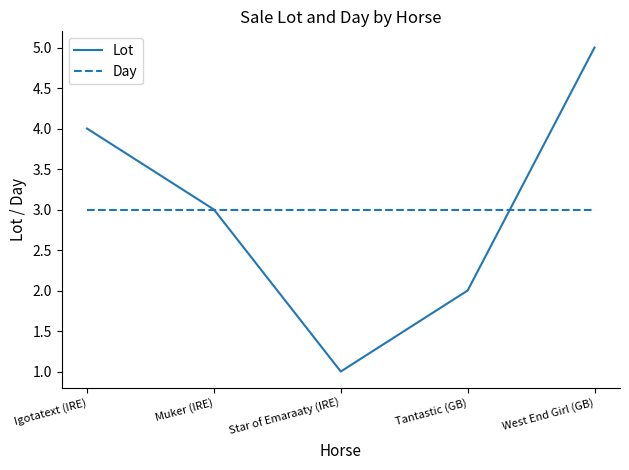

At which category is the sum across all series the highest?

West End Girl (GB)